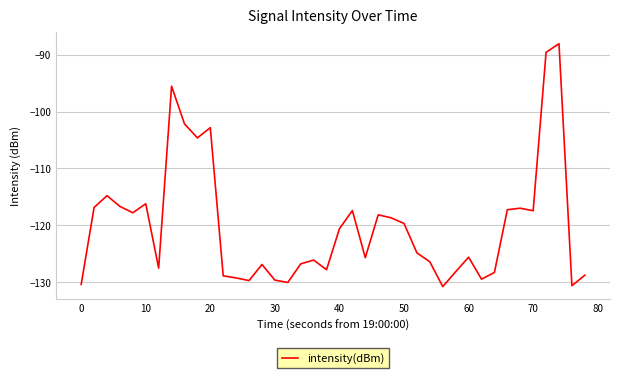

What is the smallest value displayed?

-130.8